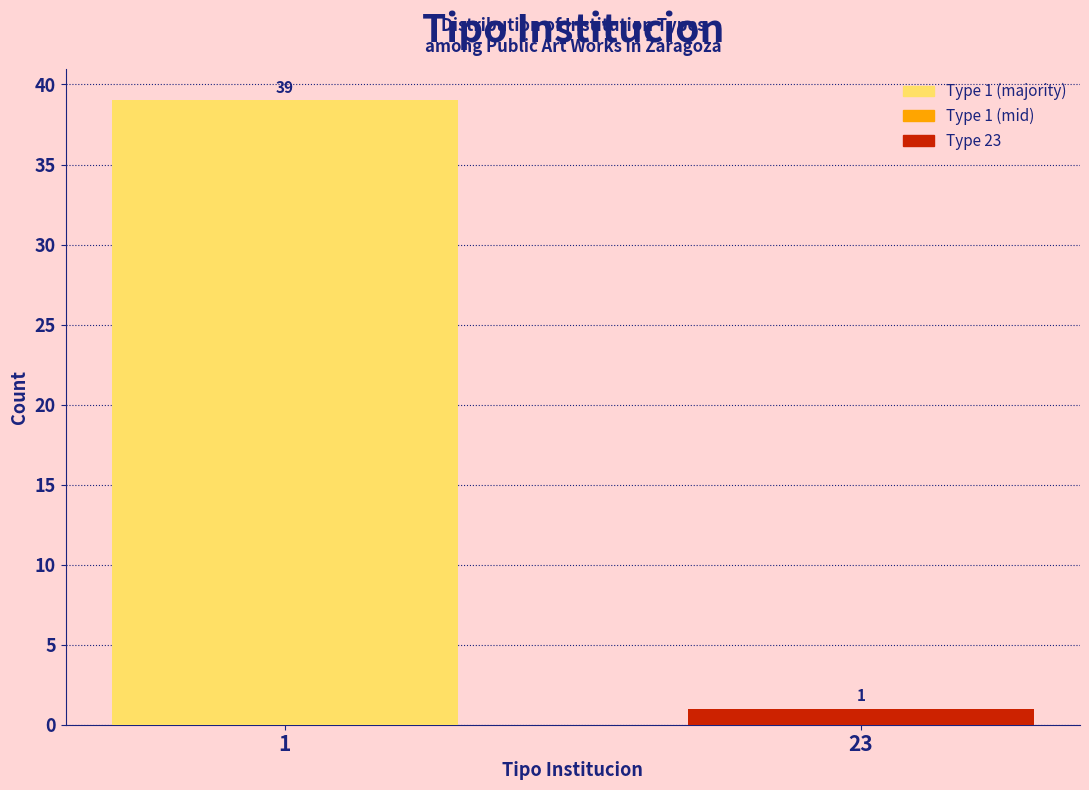

Reading right to left, transcribe all the data shown in this chart.

1	39